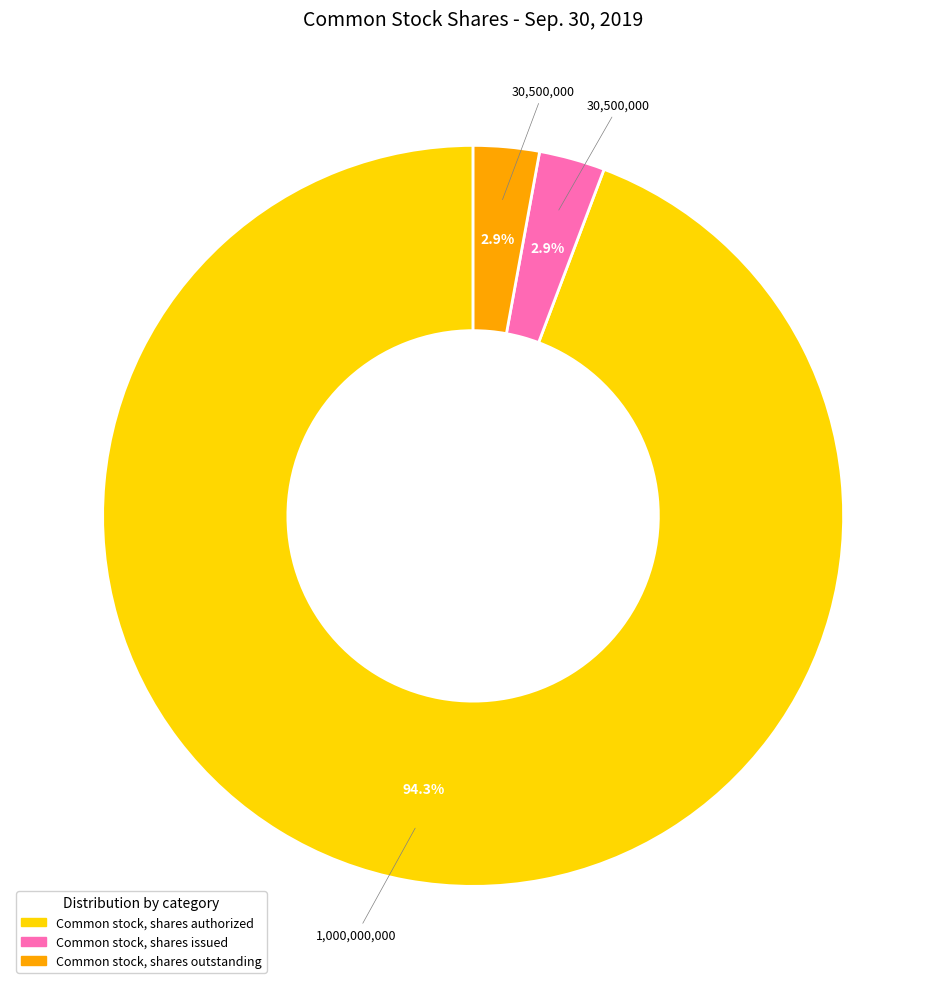

To the nearest percent, what is the difference between the largest and smallest slice percentages?

91%